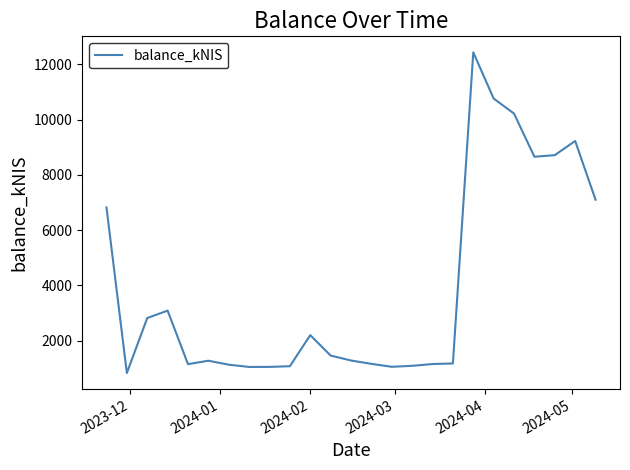

What is the difference between the maximum and minimum values?

11606.0